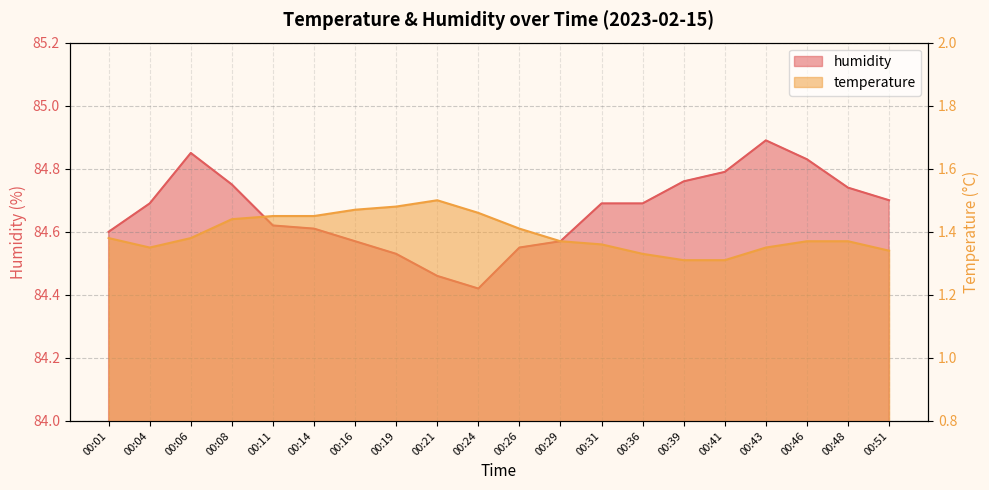

Which category has the lowest value in the humidity series?

00:24